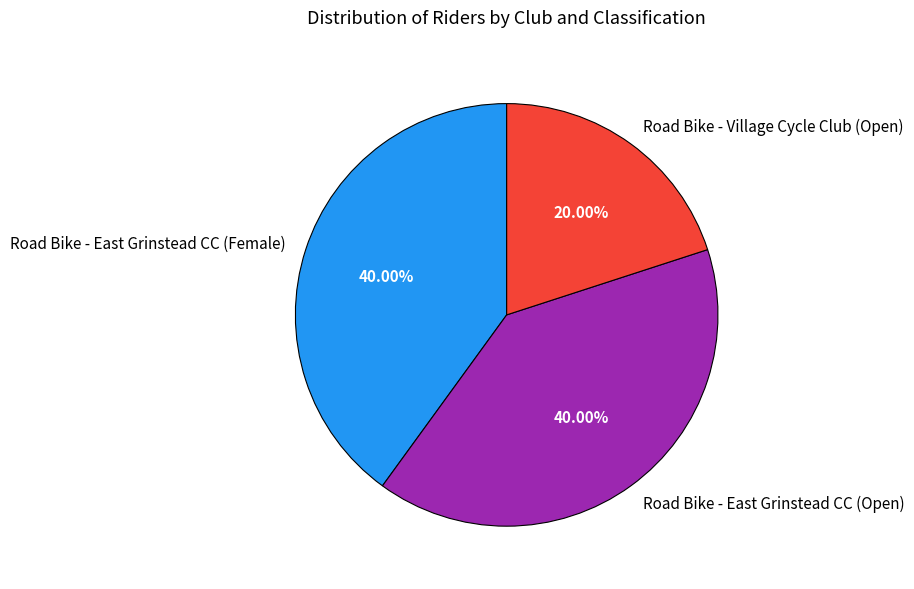

What is the total percentage of Road Bike - East Grinstead CC (Female) and Road Bike - Village Cycle Club (Open)?

60.0%